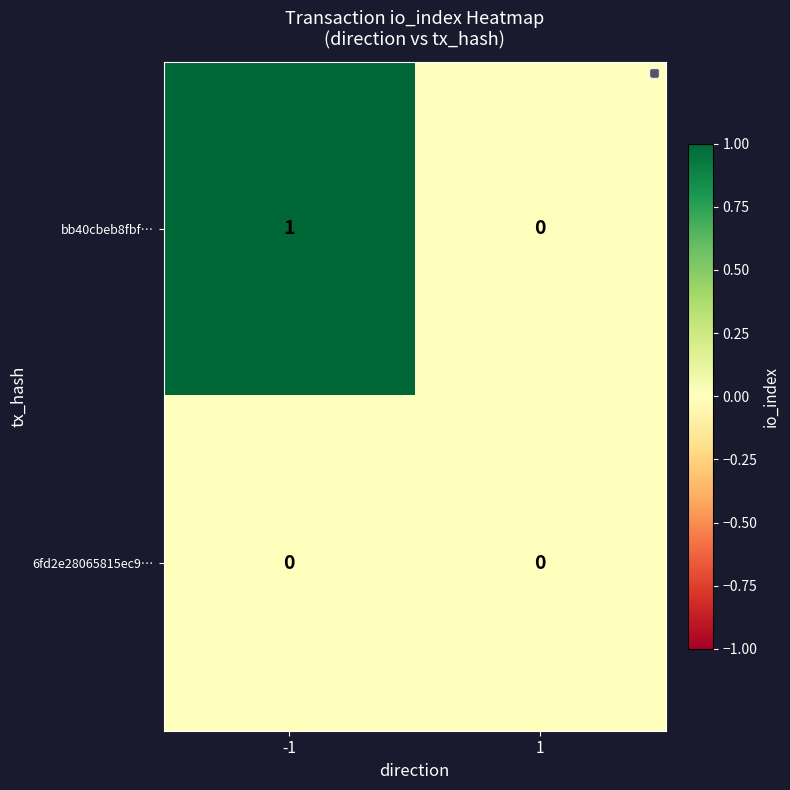

Which series has the largest total across all categories?

bb40cbeb8fbf…